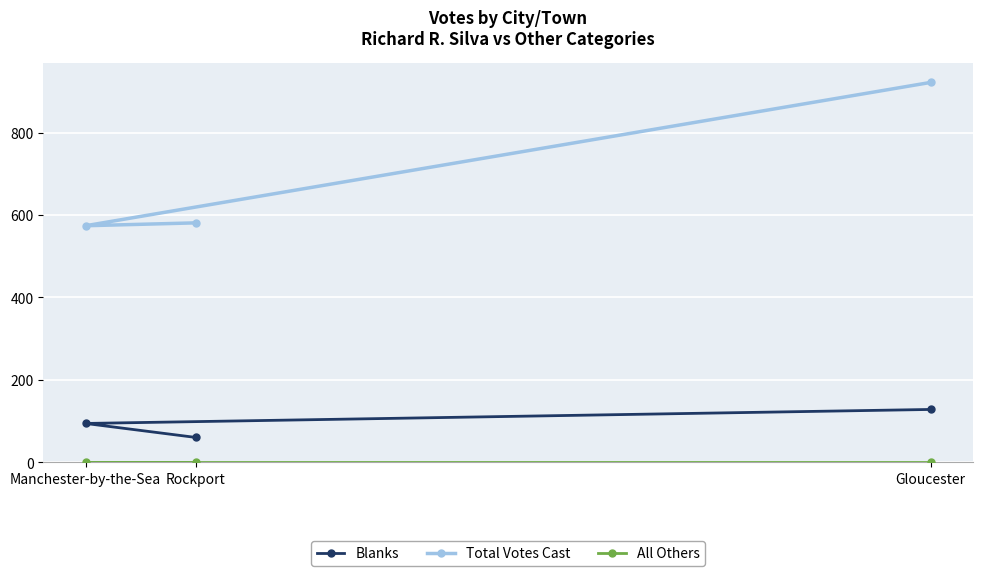

What is the label of the 3rd point from the right?

Manchester-by-the-Sea